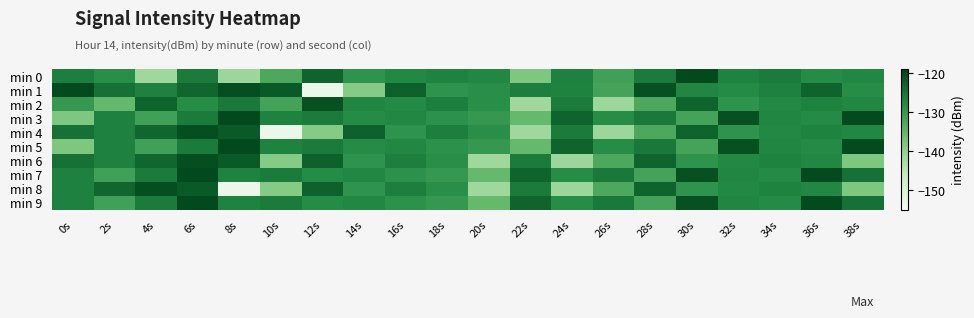

Between 14s and 6s, which is larger?

6s